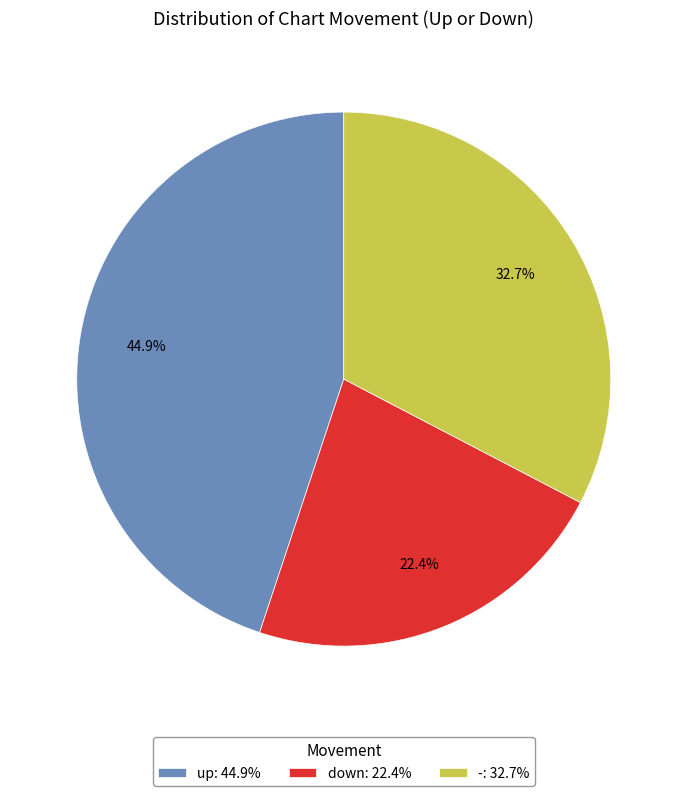

Is there a majority slice in this chart?

No